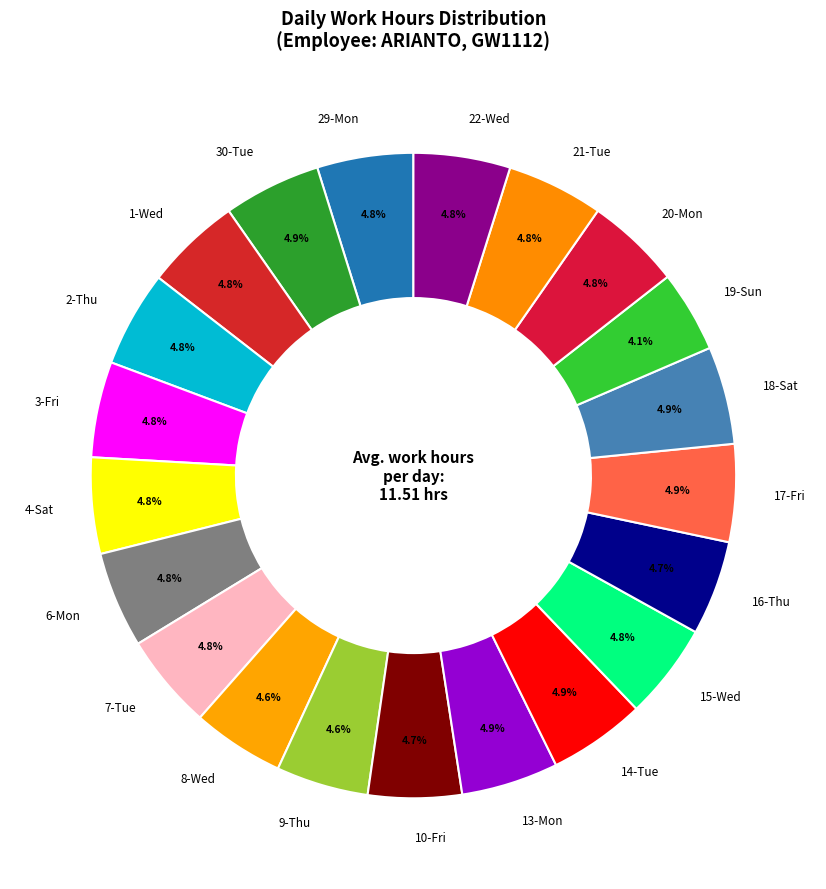

What is the smallest slice in the pie chart?

19-Sun